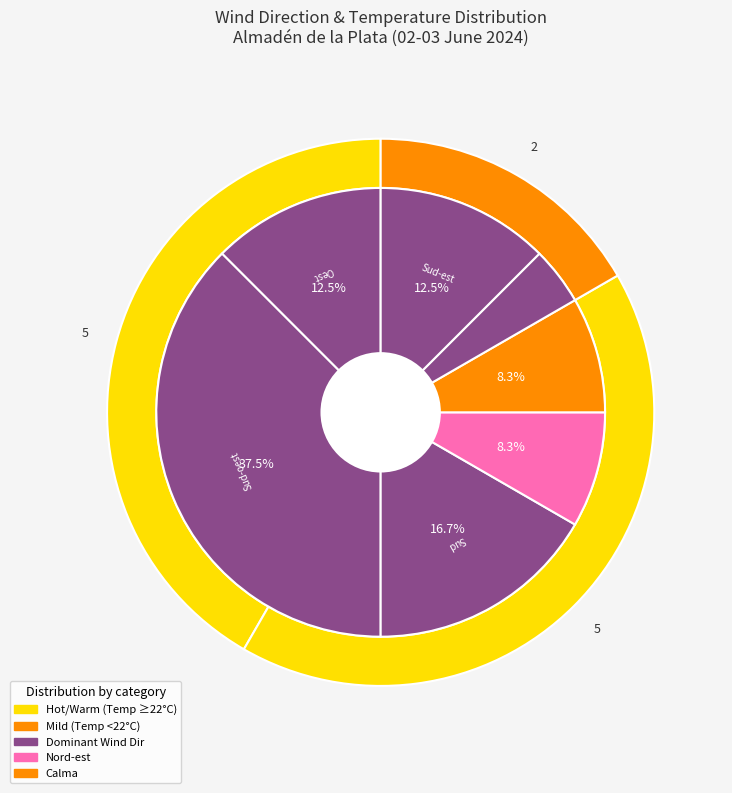

Is it true that 14:00 is 1% of the pie?

False